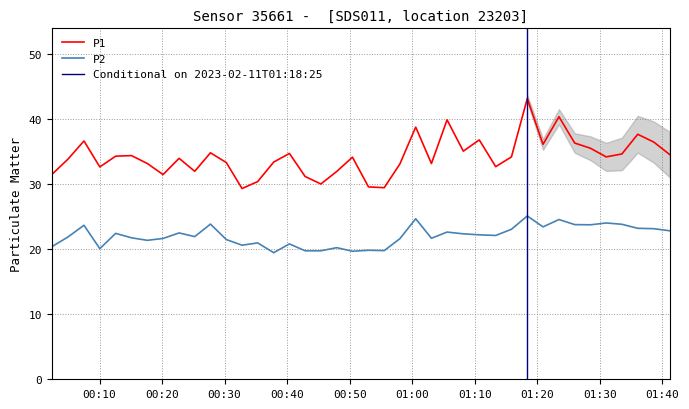

Rank the series by their maximum value, from highest to lowest.

P1, P2